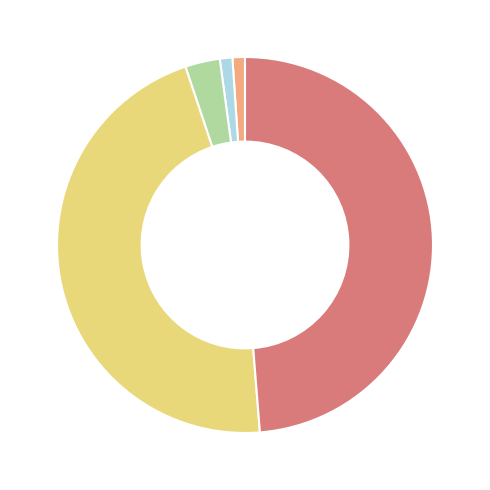

Is there a majority slice in this chart?

No